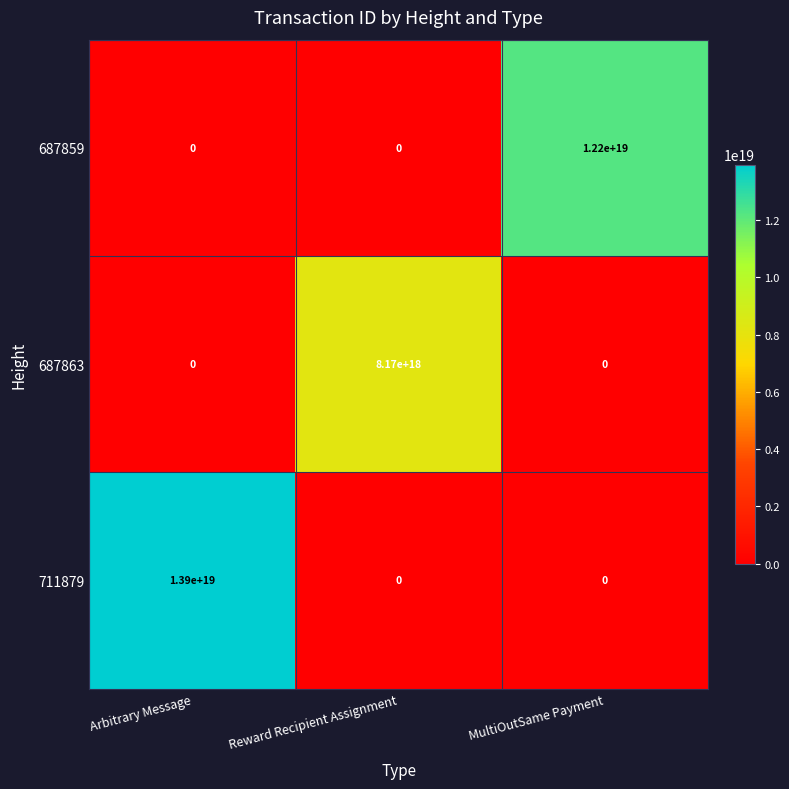

Between Reward Recipient Assignment and MultiOutSame Payment, which series saw the biggest shift?

687859